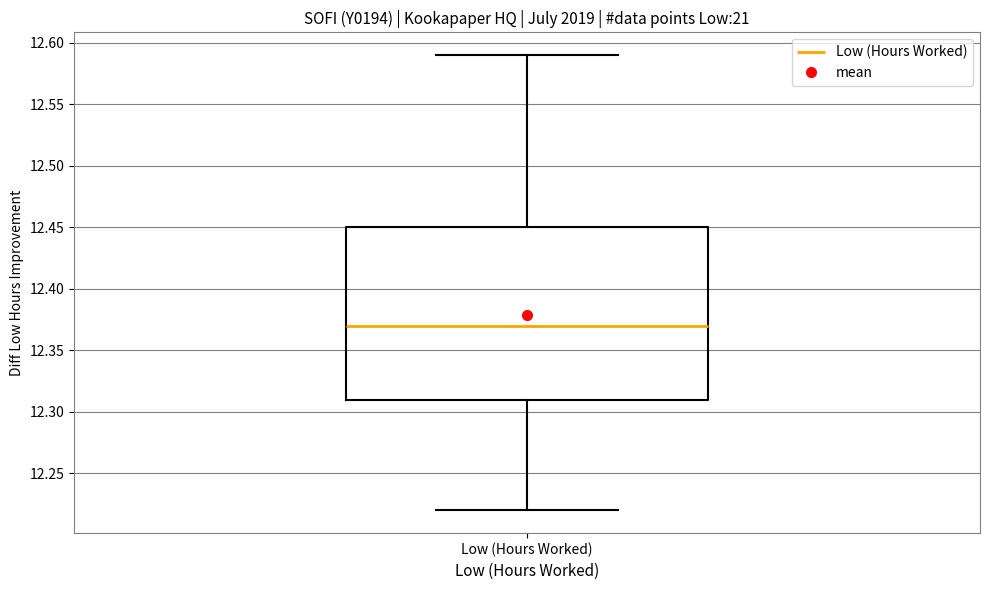

Where is the upper edge of the box for Low (Hours Worked) on the y-axis? The values are not printed on the chart, so give them approximately, as read against the axis.

12.45